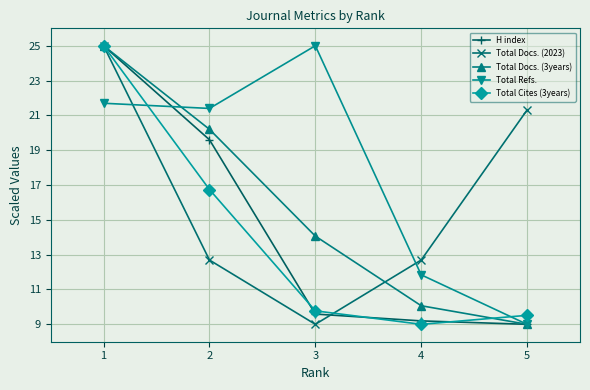

How many values in the H index series exceed 9?

4